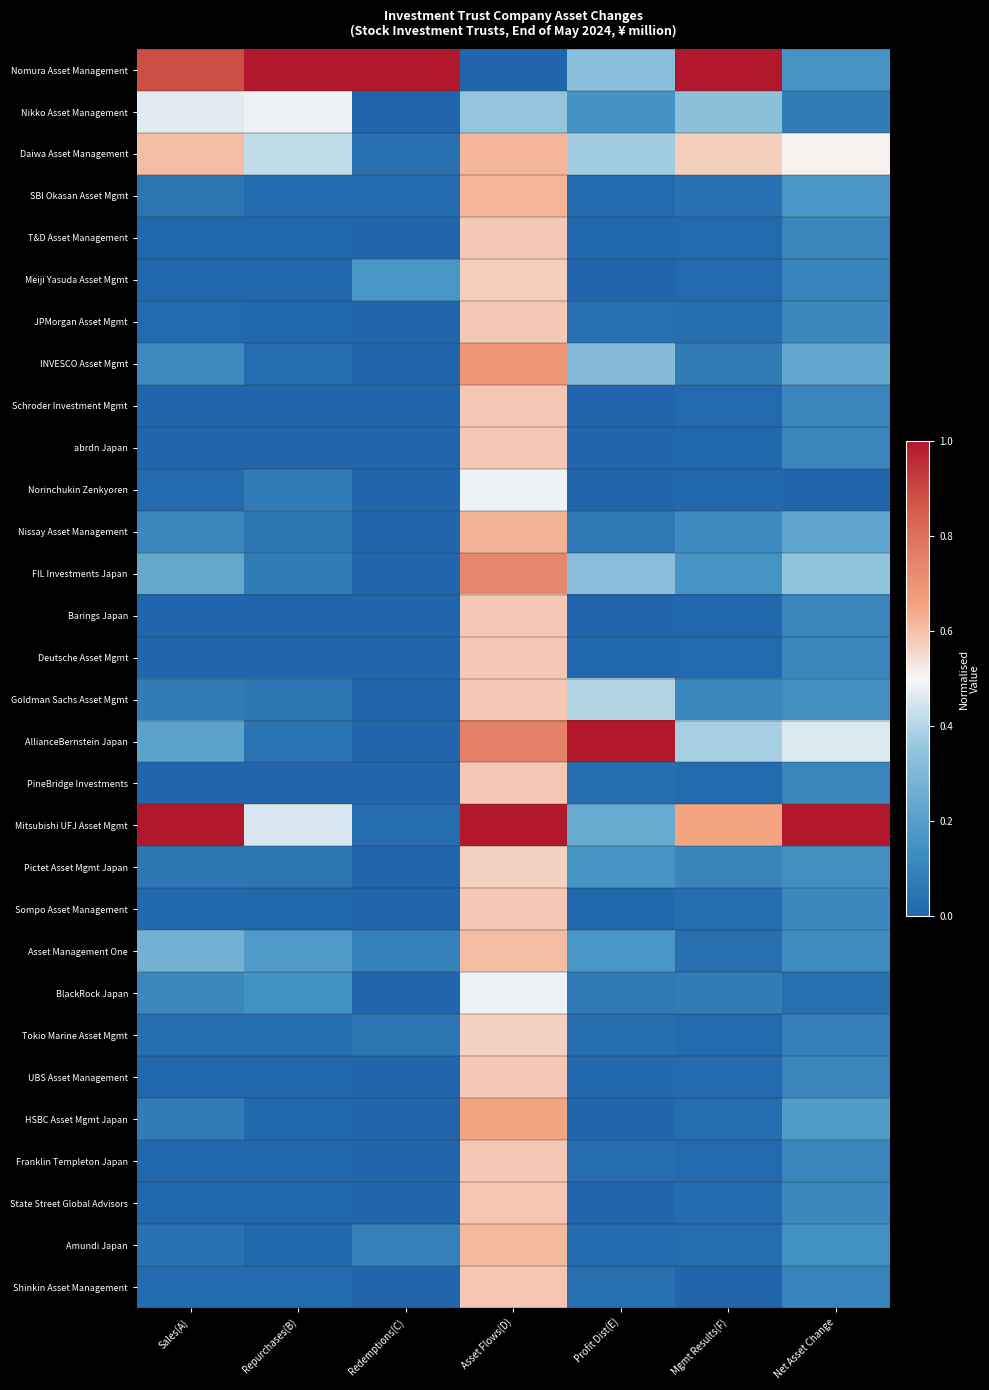

Reading right to left, list all the values displayed in this chart.

Nomura Asset Management: Net Asset Change=0.2	Mgmt Results(F)=1.0	Profit Dist(E)=0.3	Asset Flows(D)=0.0	Redemptions(C)=1.0	Repurchases(B)=1.0	Sales(A)=0.9
Nikko Asset Management: Net Asset Change=0.1	Mgmt Results(F)=0.3	Profit Dist(E)=0.2	Asset Flows(D)=0.4	Redemptions(C)=0.0	Repurchases(B)=0.5	Sales(A)=0.5
Daiwa Asset Management: Net Asset Change=0.5	Mgmt Results(F)=0.6	Profit Dist(E)=0.4	Asset Flows(D)=0.6	Redemptions(C)=0.0	Repurchases(B)=0.4	Sales(A)=0.6
SBI Okasan Asset Mgmt: Net Asset Change=0.2	Mgmt Results(F)=0.0	Profit Dist(E)=0.0	Asset Flows(D)=0.6	Redemptions(C)=0.0	Repurchases(B)=0.0	Sales(A)=0.1
T&D Asset Management: Net Asset Change=0.1	Mgmt Results(F)=0.0	Profit Dist(E)=0.0	Asset Flows(D)=0.6	Redemptions(C)=0.0	Repurchases(B)=0.0	Sales(A)=0.0
Meiji Yasuda Asset Mgmt: Net Asset Change=0.1	Mgmt Results(F)=0.0	Profit Dist(E)=0.0	Asset Flows(D)=0.6	Redemptions(C)=0.2	Repurchases(B)=0.0	Sales(A)=0.0
JPMorgan Asset Mgmt: Net Asset Change=0.1	Mgmt Results(F)=0.0	Profit Dist(E)=0.0	Asset Flows(D)=0.6	Redemptions(C)=0.0	Repurchases(B)=0.0	Sales(A)=0.0
INVESCO Asset Mgmt: Net Asset Change=0.2	Mgmt Results(F)=0.1	Profit Dist(E)=0.3	Asset Flows(D)=0.7	Redemptions(C)=0.0	Repurchases(B)=0.0	Sales(A)=0.1
Schroder Investment Mgmt: Net Asset Change=0.1	Mgmt Results(F)=0.0	Profit Dist(E)=0.0	Asset Flows(D)=0.6	Redemptions(C)=0.0	Repurchases(B)=0.0	Sales(A)=0.0
abrdn Japan: Net Asset Change=0.1	Mgmt Results(F)=0.0	Profit Dist(E)=0.0	Asset Flows(D)=0.6	Redemptions(C)=0.0	Repurchases(B)=0.0	Sales(A)=0.0
Norinchukin Zenkyoren: Net Asset Change=0.0	Mgmt Results(F)=0.0	Profit Dist(E)=0.0	Asset Flows(D)=0.5	Redemptions(C)=0.0	Repurchases(B)=0.1	Sales(A)=0.0
Nissay Asset Management: Net Asset Change=0.2	Mgmt Results(F)=0.1	Profit Dist(E)=0.1	Asset Flows(D)=0.6	Redemptions(C)=0.0	Repurchases(B)=0.1	Sales(A)=0.1
FIL Investments Japan: Net Asset Change=0.3	Mgmt Results(F)=0.2	Profit Dist(E)=0.3	Asset Flows(D)=0.7	Redemptions(C)=0.0	Repurchases(B)=0.1	Sales(A)=0.2
Barings Japan: Net Asset Change=0.1	Mgmt Results(F)=0.0	Profit Dist(E)=0.0	Asset Flows(D)=0.6	Redemptions(C)=0.0	Repurchases(B)=0.0	Sales(A)=0.0
Deutsche Asset Mgmt: Net Asset Change=0.1	Mgmt Results(F)=0.0	Profit Dist(E)=0.0	Asset Flows(D)=0.6	Redemptions(C)=0.0	Repurchases(B)=0.0	Sales(A)=0.0
Goldman Sachs Asset Mgmt: Net Asset Change=0.1	Mgmt Results(F)=0.1	Profit Dist(E)=0.4	Asset Flows(D)=0.6	Redemptions(C)=0.0	Repurchases(B)=0.1	Sales(A)=0.1
AllianceBernstein Japan: Net Asset Change=0.5	Mgmt Results(F)=0.4	Profit Dist(E)=1.0	Asset Flows(D)=0.8	Redemptions(C)=0.0	Repurchases(B)=0.1	Sales(A)=0.2
PineBridge Investments: Net Asset Change=0.1	Mgmt Results(F)=0.0	Profit Dist(E)=0.0	Asset Flows(D)=0.6	Redemptions(C)=0.0	Repurchases(B)=0.0	Sales(A)=0.0
Mitsubishi UFJ Asset Mgmt: Net Asset Change=1.0	Mgmt Results(F)=0.6	Profit Dist(E)=0.2	Asset Flows(D)=1.0	Redemptions(C)=0.0	Repurchases(B)=0.5	Sales(A)=1.0
Pictet Asset Mgmt Japan: Net Asset Change=0.1	Mgmt Results(F)=0.1	Profit Dist(E)=0.2	Asset Flows(D)=0.6	Redemptions(C)=0.0	Repurchases(B)=0.1	Sales(A)=0.1
Sompo Asset Management: Net Asset Change=0.1	Mgmt Results(F)=0.0	Profit Dist(E)=0.0	Asset Flows(D)=0.6	Redemptions(C)=0.0	Repurchases(B)=0.0	Sales(A)=0.0
Asset Management One: Net Asset Change=0.1	Mgmt Results(F)=0.0	Profit Dist(E)=0.2	Asset Flows(D)=0.6	Redemptions(C)=0.1	Repurchases(B)=0.2	Sales(A)=0.3
BlackRock Japan: Net Asset Change=0.0	Mgmt Results(F)=0.1	Profit Dist(E)=0.1	Asset Flows(D)=0.5	Redemptions(C)=0.0	Repurchases(B)=0.2	Sales(A)=0.1
Tokio Marine Asset Mgmt: Net Asset Change=0.1	Mgmt Results(F)=0.0	Profit Dist(E)=0.0	Asset Flows(D)=0.6	Redemptions(C)=0.1	Repurchases(B)=0.0	Sales(A)=0.0
UBS Asset Management: Net Asset Change=0.1	Mgmt Results(F)=0.0	Profit Dist(E)=0.0	Asset Flows(D)=0.6	Redemptions(C)=0.0	Repurchases(B)=0.0	Sales(A)=0.0
HSBC Asset Mgmt Japan: Net Asset Change=0.2	Mgmt Results(F)=0.0	Profit Dist(E)=0.0	Asset Flows(D)=0.7	Redemptions(C)=0.0	Repurchases(B)=0.0	Sales(A)=0.1
Franklin Templeton Japan: Net Asset Change=0.1	Mgmt Results(F)=0.0	Profit Dist(E)=0.0	Asset Flows(D)=0.6	Redemptions(C)=0.0	Repurchases(B)=0.0	Sales(A)=0.0
State Street Global Advisors: Net Asset Change=0.1	Mgmt Results(F)=0.0	Profit Dist(E)=0.0	Asset Flows(D)=0.6	Redemptions(C)=0.0	Repurchases(B)=0.0	Sales(A)=0.0
Amundi Japan: Net Asset Change=0.1	Mgmt Results(F)=0.0	Profit Dist(E)=0.0	Asset Flows(D)=0.6	Redemptions(C)=0.1	Repurchases(B)=0.0	Sales(A)=0.0
Shinkin Asset Management: Net Asset Change=0.1	Mgmt Results(F)=0.0	Profit Dist(E)=0.0	Asset Flows(D)=0.6	Redemptions(C)=0.0	Repurchases(B)=0.0	Sales(A)=0.0